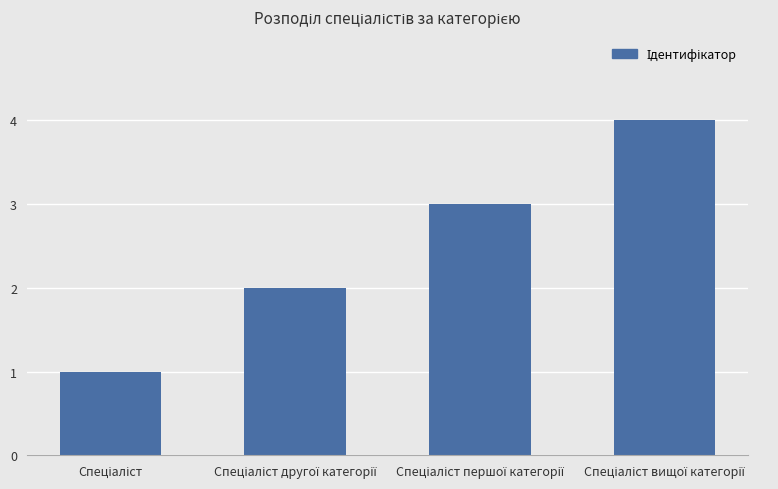

What is the sum of all values?

10